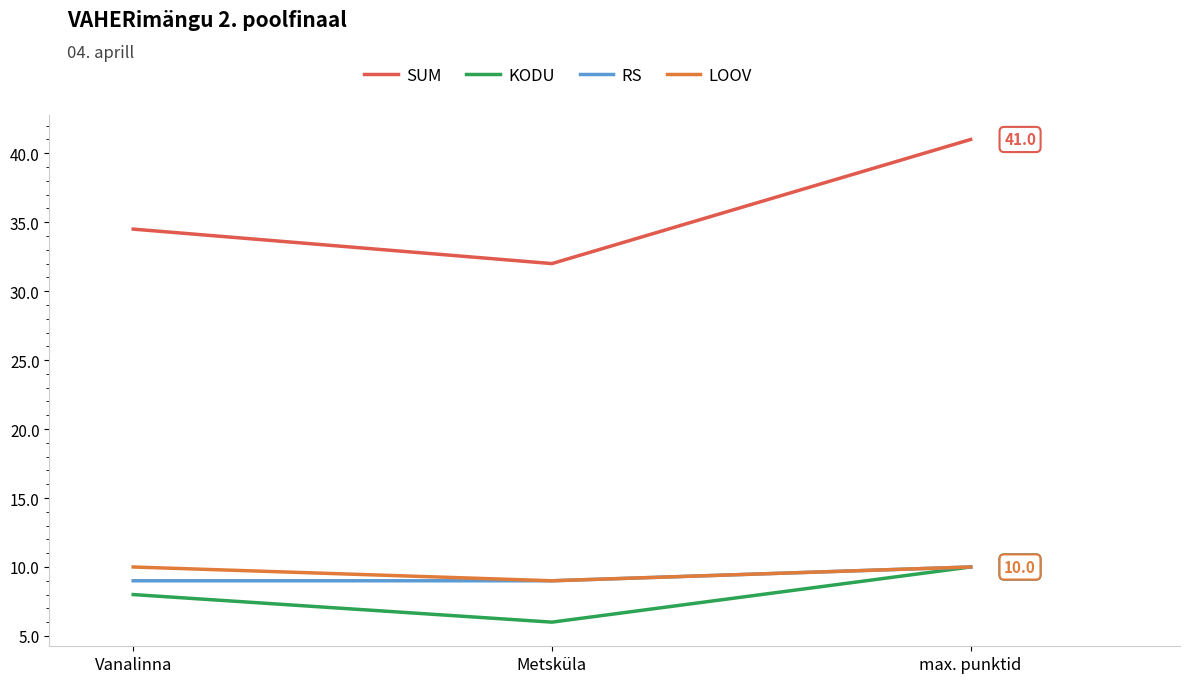

Is the value of SUM at Vanalinna greater than the value of RS at Metsküla?

Yes